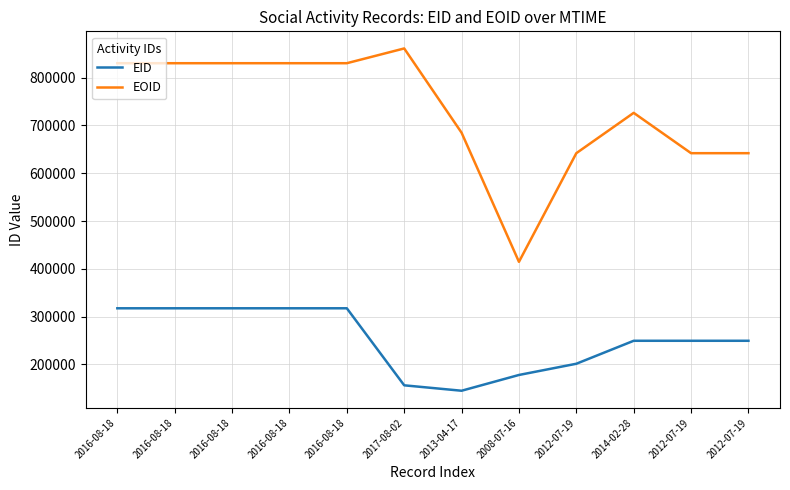

Where is the first local maximum for EID?

2016-08-18